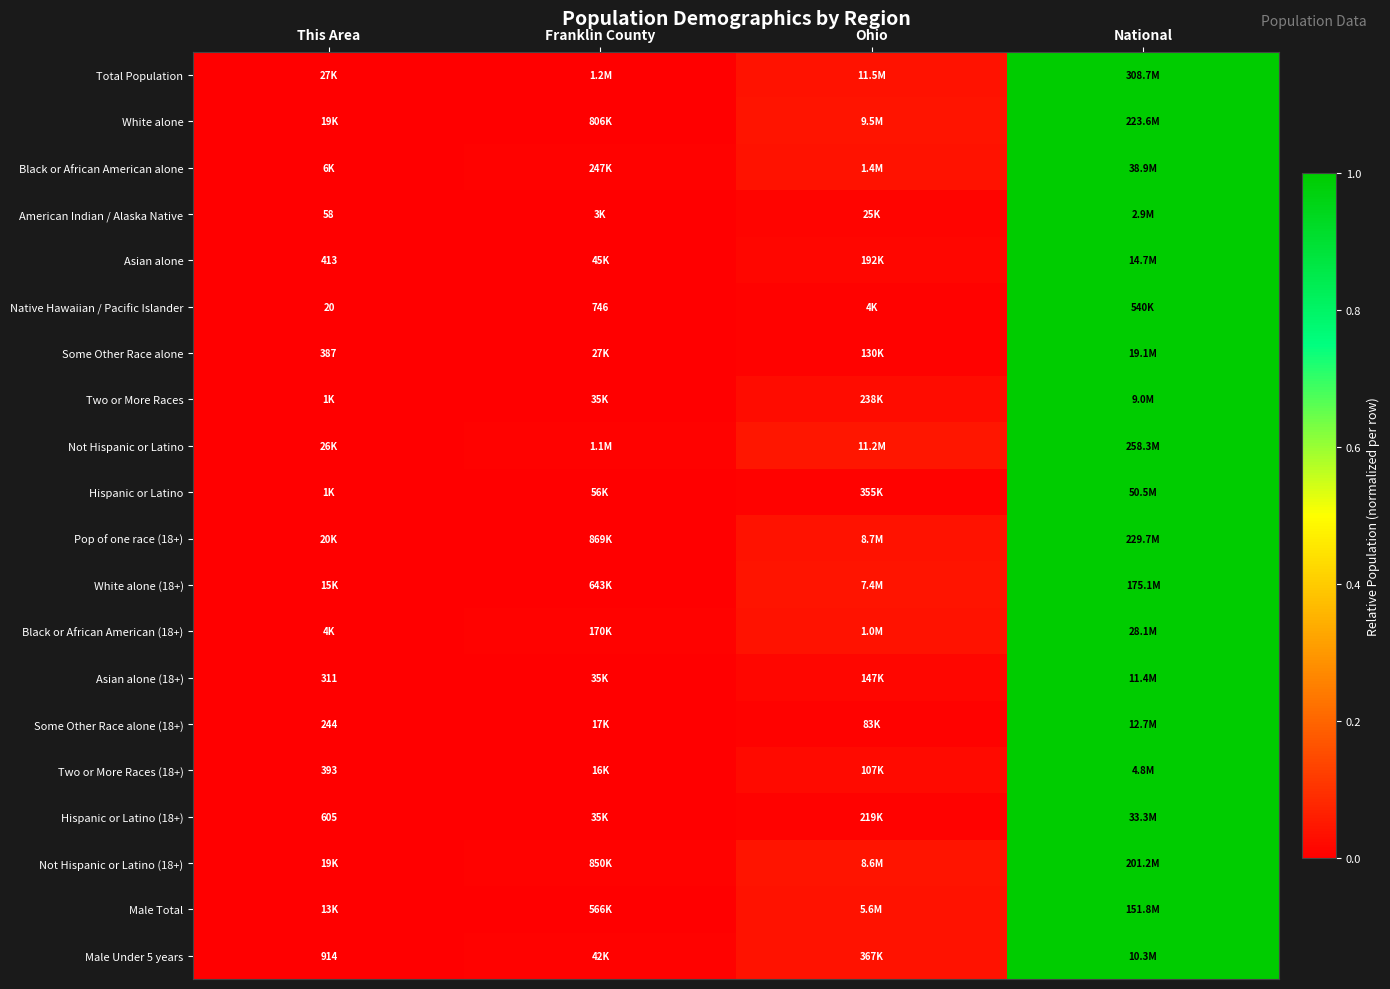

At which label is Not Hispanic or Latino closest to 0?

This Area